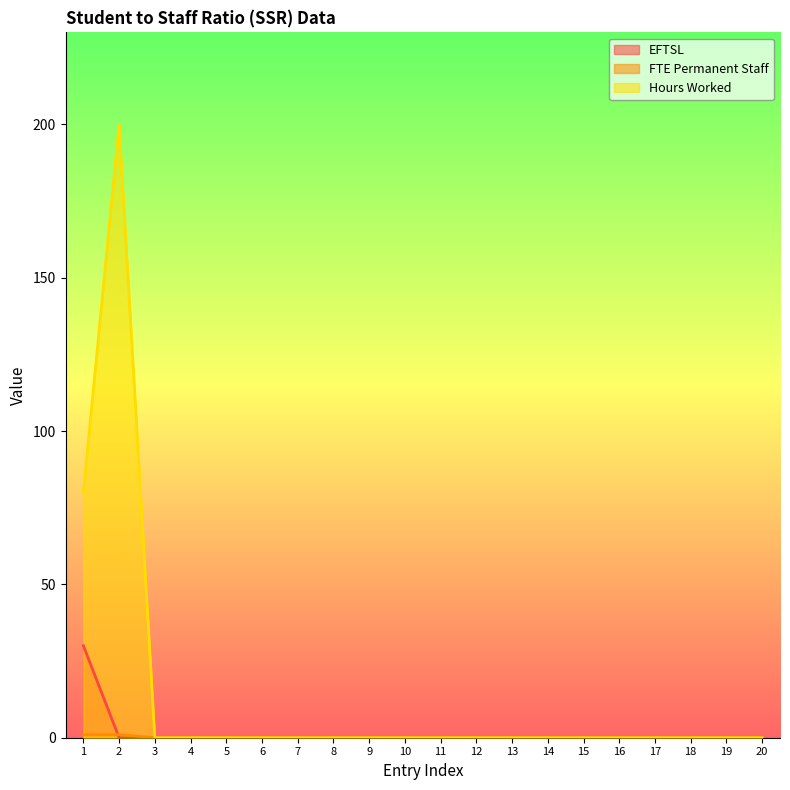

True or false: Hours Worked and EFTSL intersect in this chart.

False